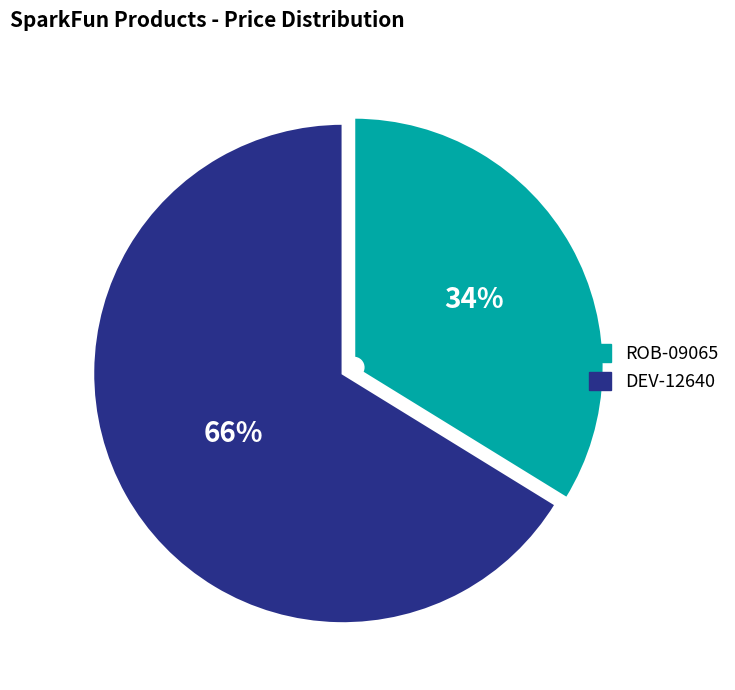

Does any single category account for the majority?

Yes